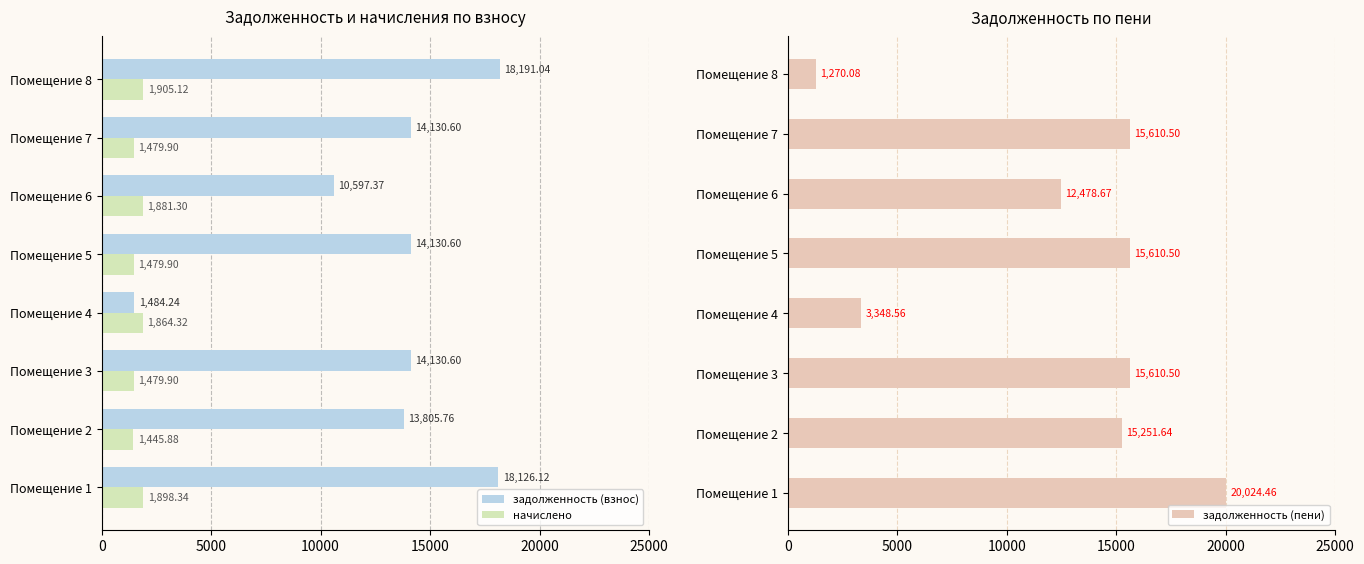

What is the sum of all начислено values?

13434.7